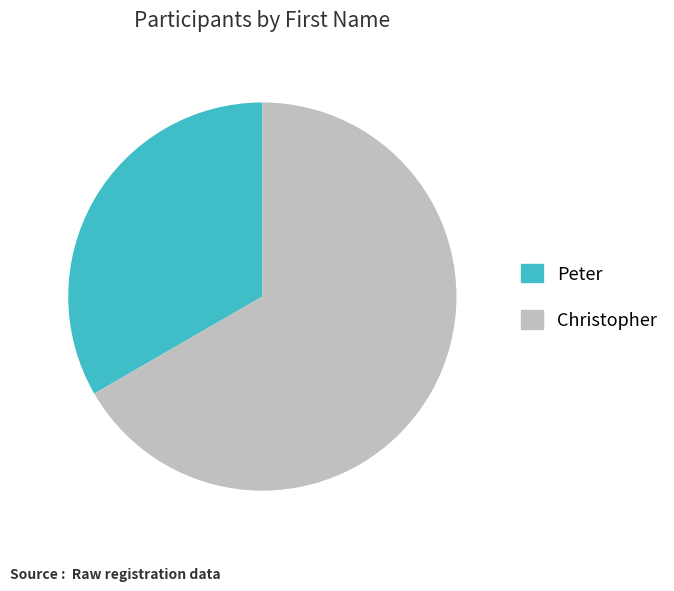

Count the number of slices in the pie.

2